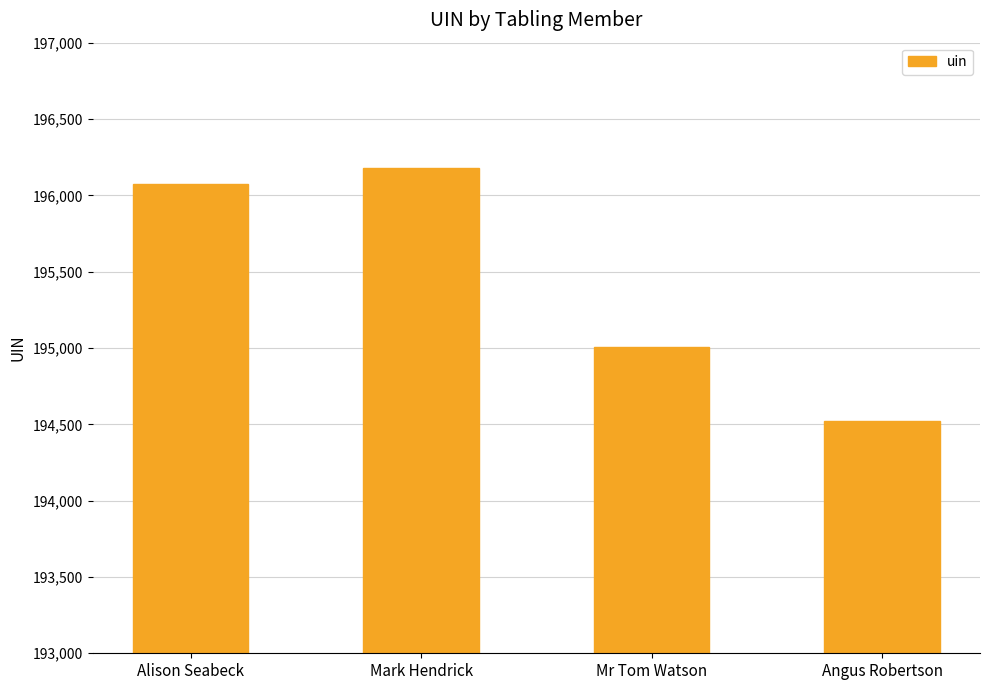

What value does the data have at Alison Seabeck, to the nearest 100?

196100